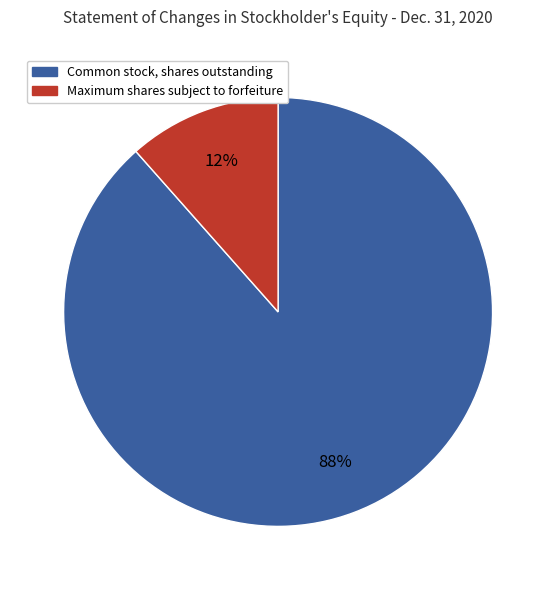

Rank the categories by value from highest to lowest.

Common stock, shares outstanding, Maximum shares subject to forfeiture